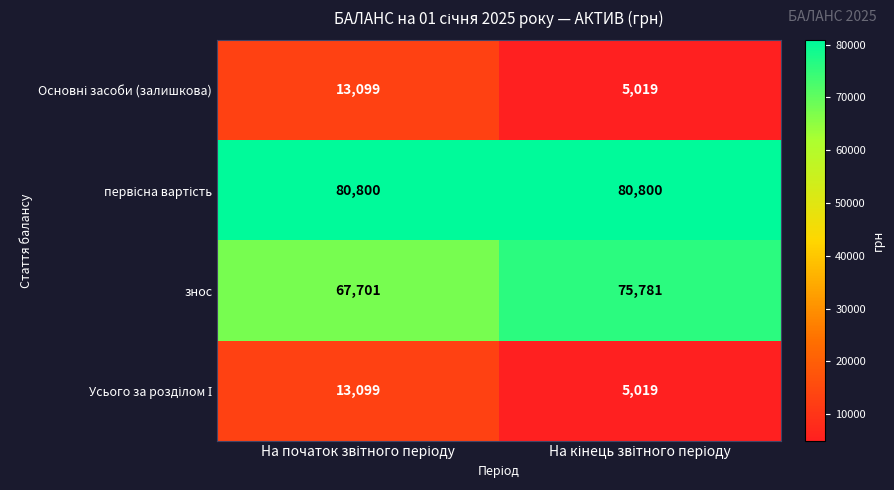

What is the minimum value shown in the chart?

5019